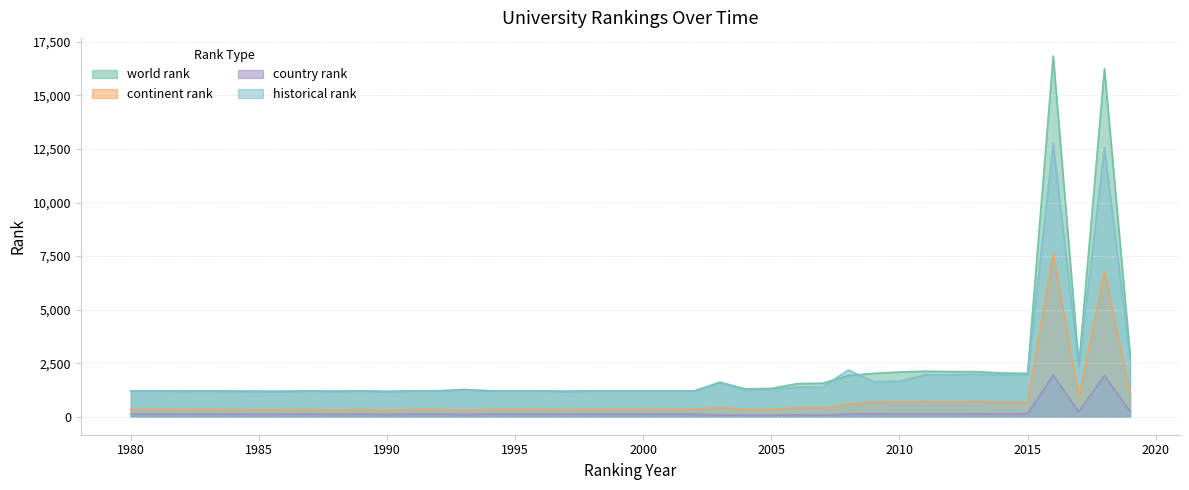

What is the sum of all continent rank values?

31435